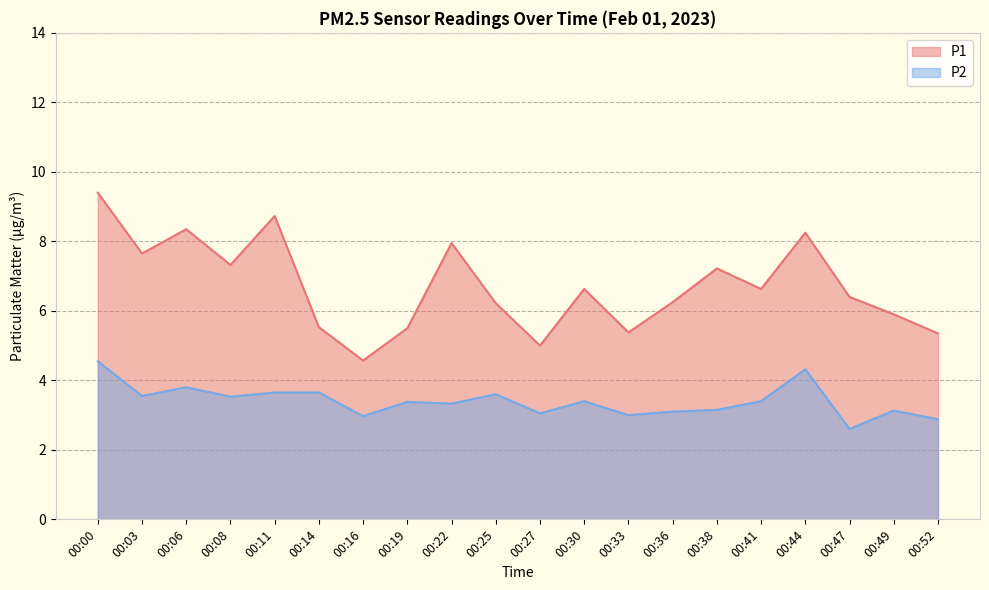

The value of P1 at 00:00 is 2.2. True or false?

False